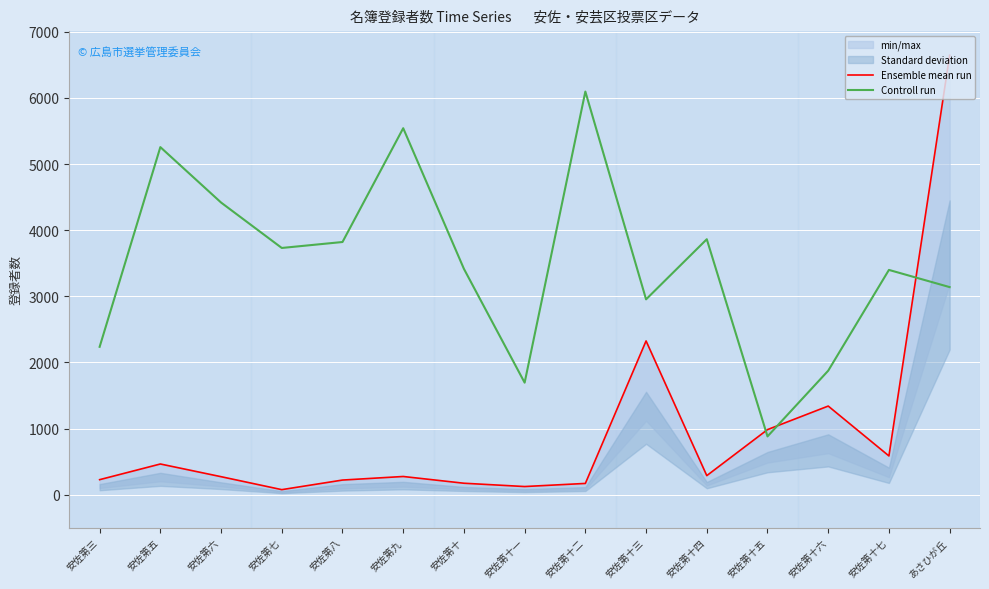

What is the difference between the maximum and minimum values in the Ensemble mean run series?

6569